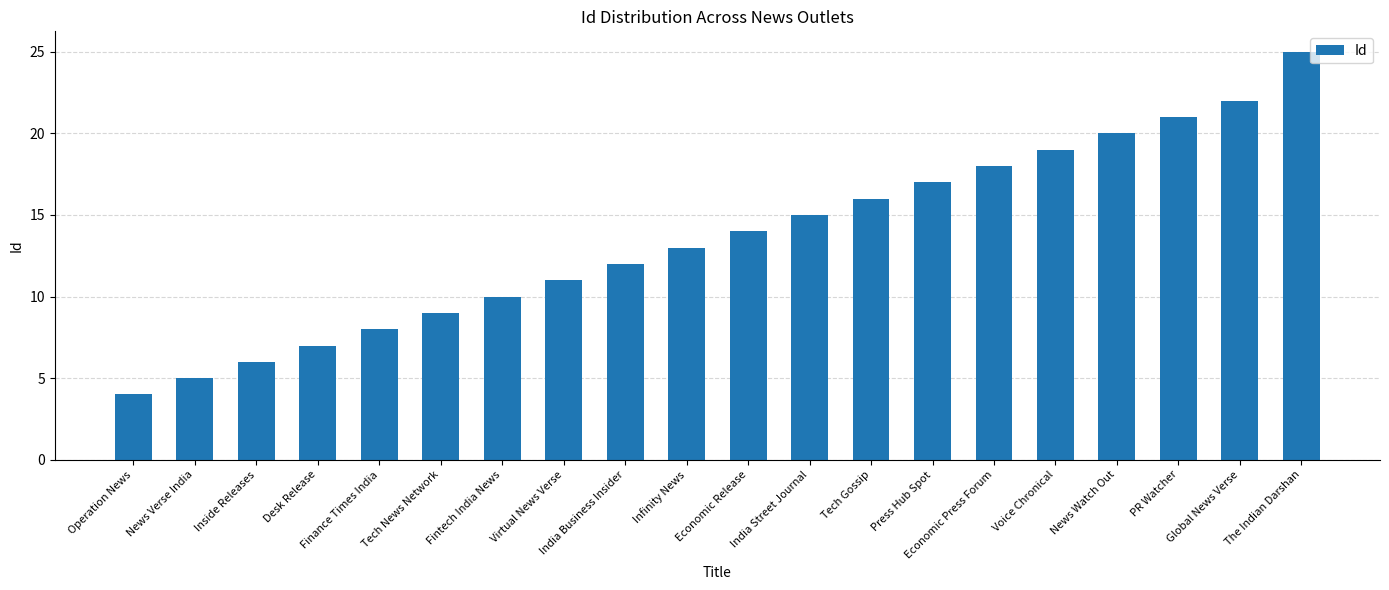

What is the maximum value shown in the chart?

25